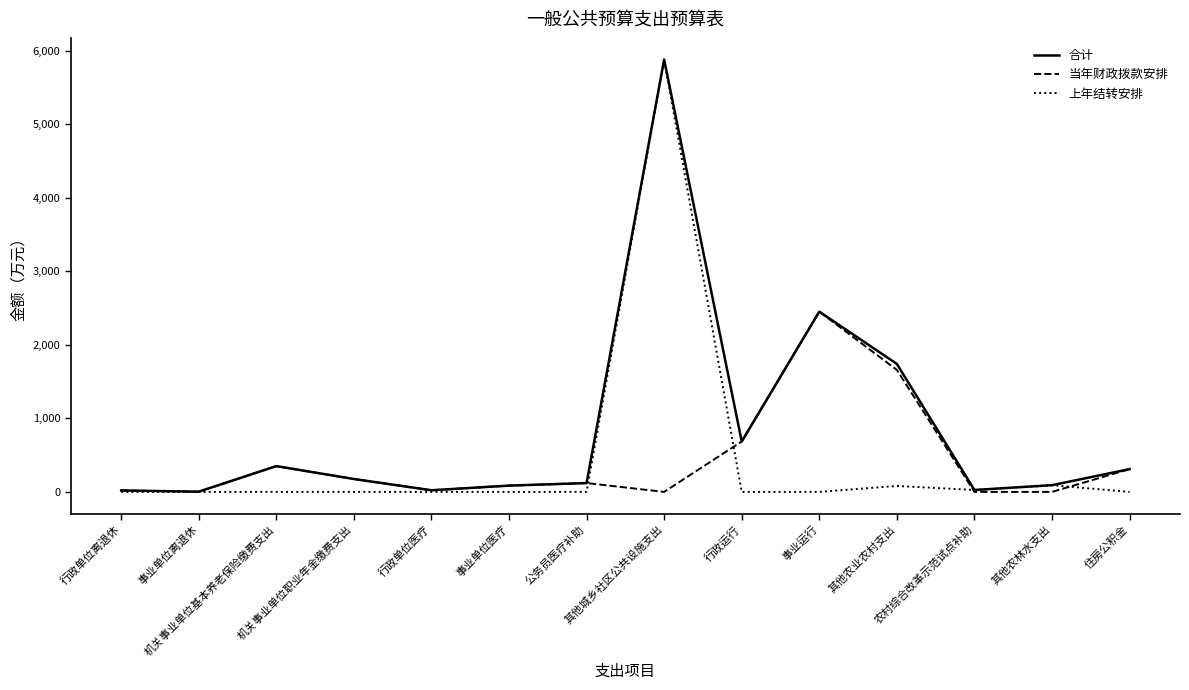

At which category does the chart reach its peak across all series?

其他城乡社区公共设施支出